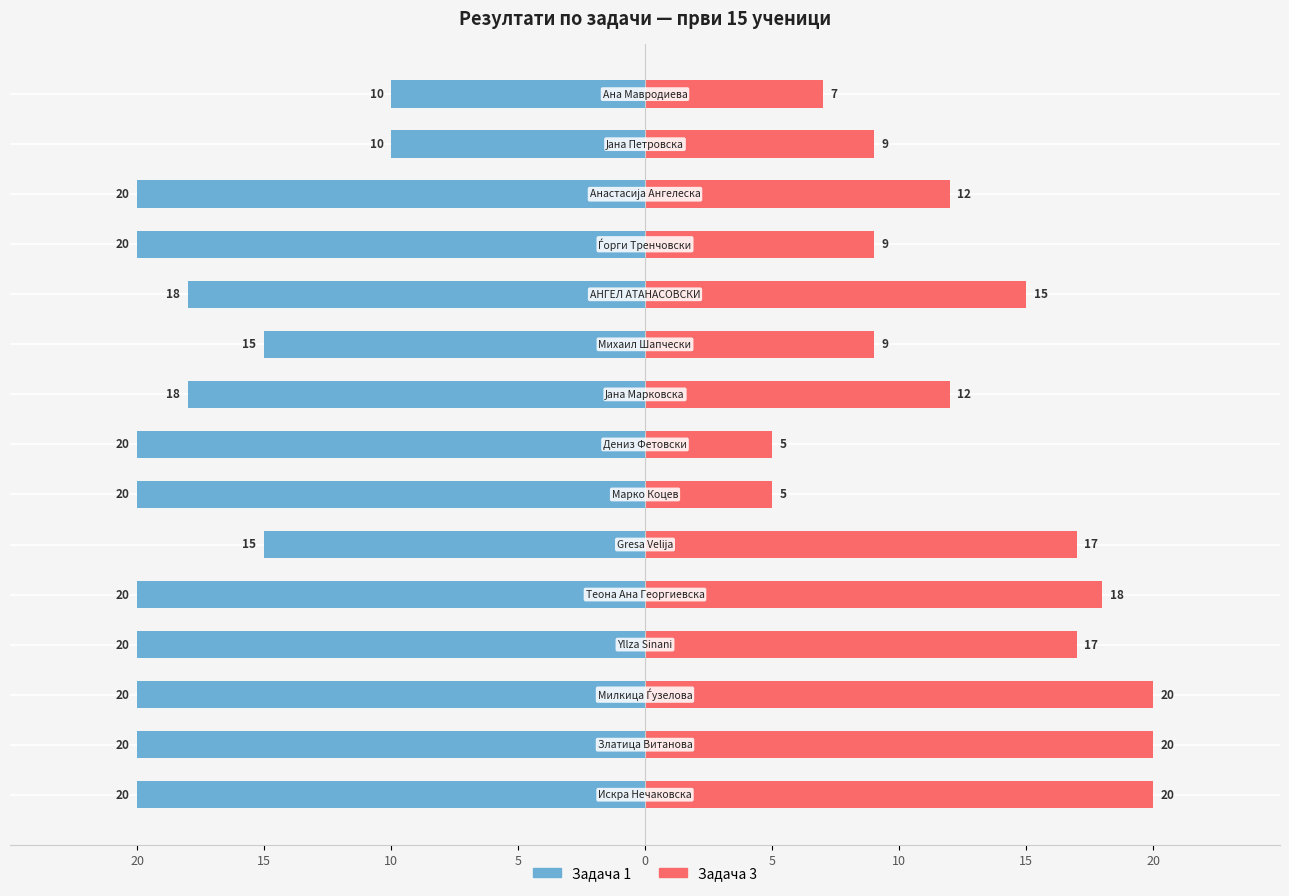

What is the total value across all series at Gresa Velija?

32